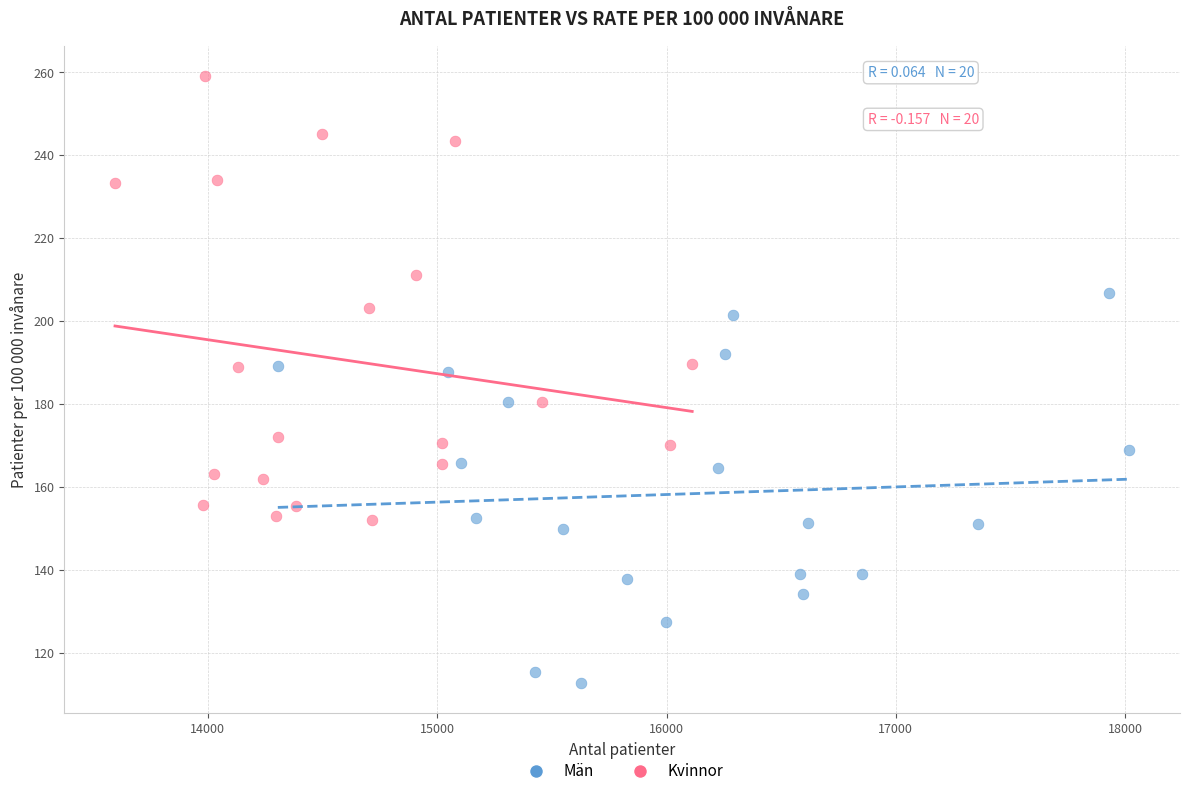

Which series contains the highest Y value?

Kvinnor